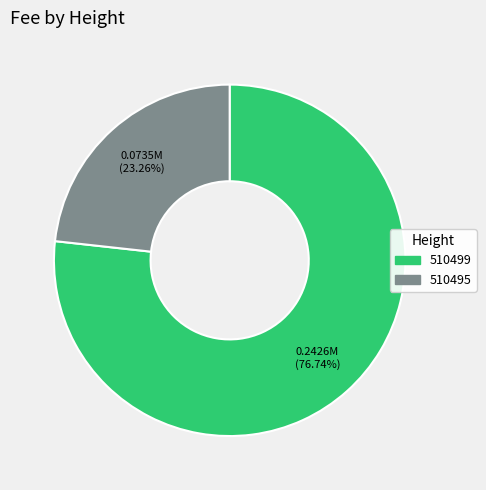

The 510495 slice represents 34% of the pie. True or false?

False